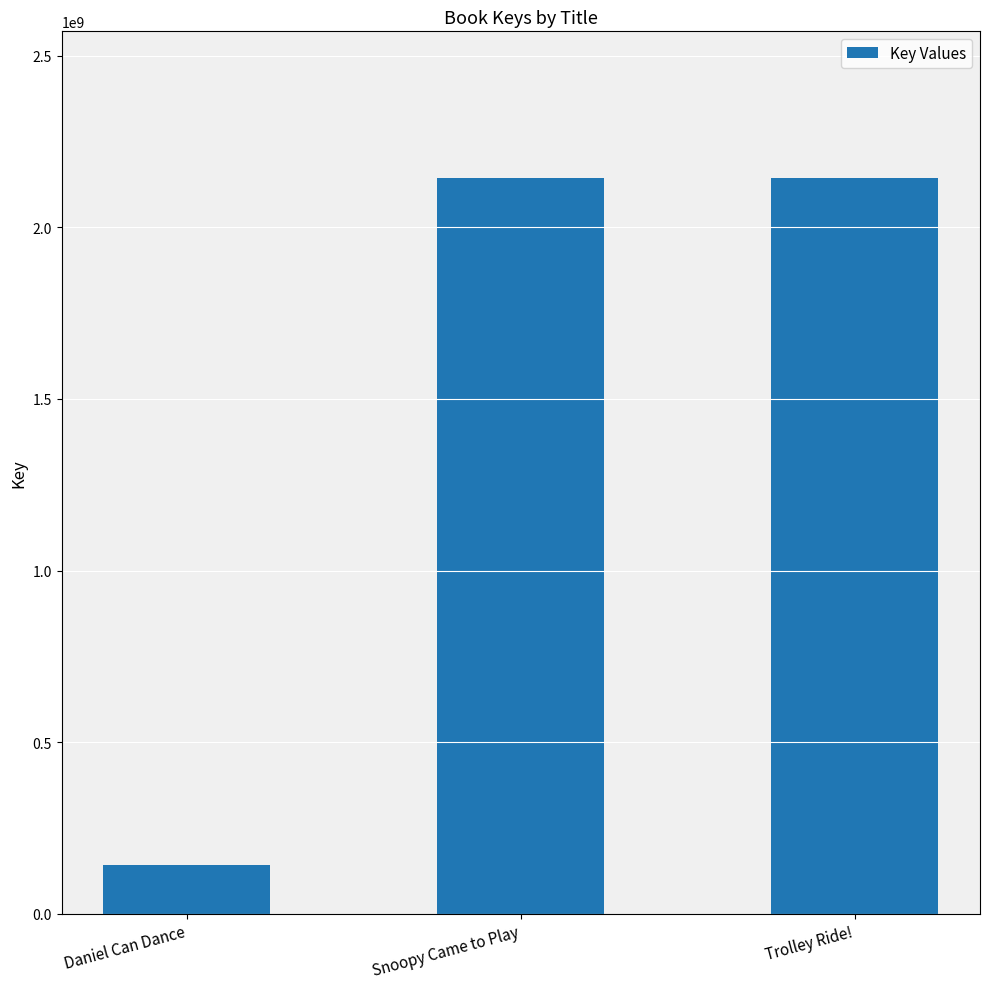

Approximately how many times larger is the value at Trolley Ride! compared to Daniel Can Dance?

14.9